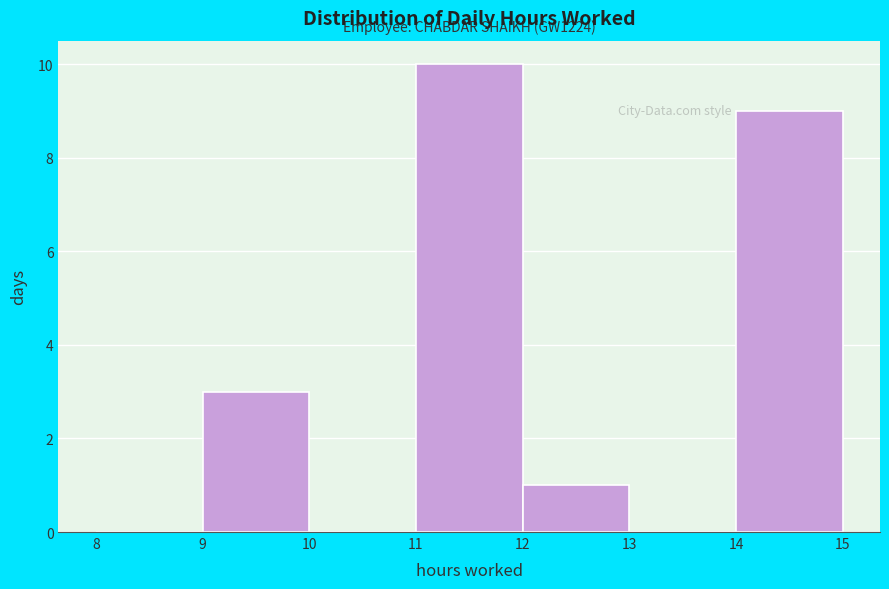

Which range on the x-axis has the tallest bar?

11 to 12